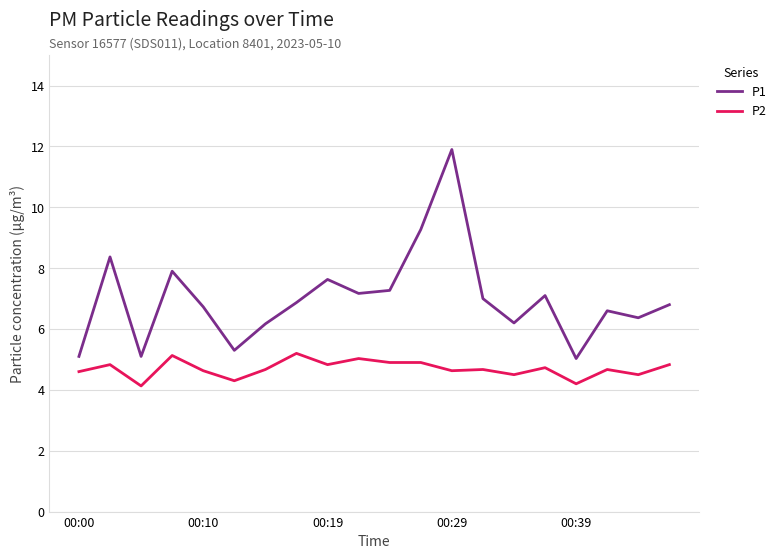

What is the difference between the maximum and second lowest values in the P1 series?

6.8